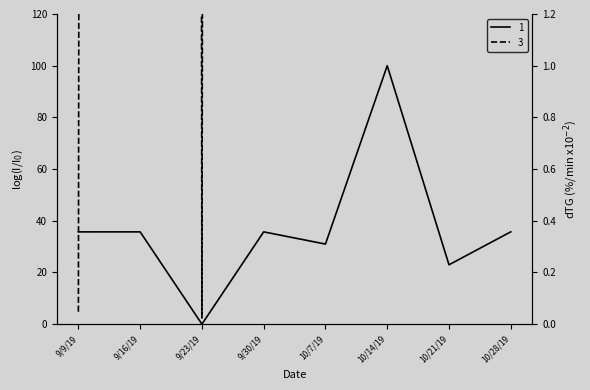

Reading left to right, what are all the values shown in this chart?

9/9/19=35.7	9/16/19=35.7	9/23/19=0.0	9/30/19=35.7	10/7/19=31.0	10/14/19=100.0	10/21/19=23.0	10/28/19=35.7